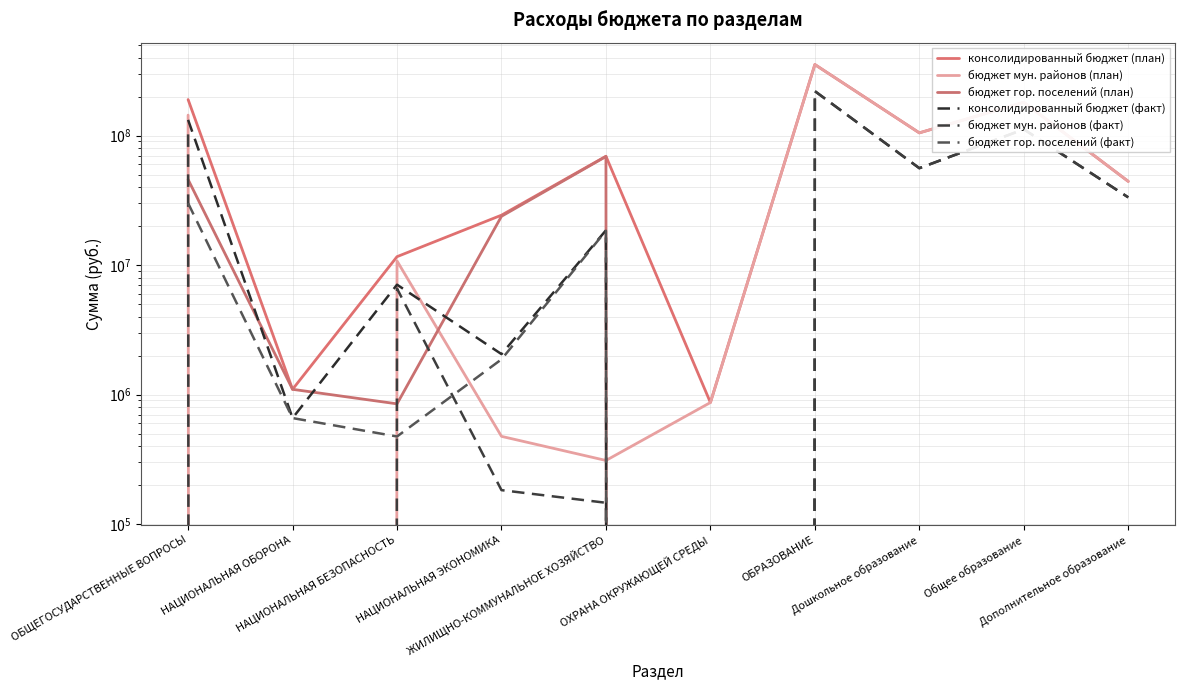

Which category has the lowest value in the бюджет гор. поселений (факт) series?

ОХРАНА ОКРУЖАЮЩЕЙ СРЕДЫ